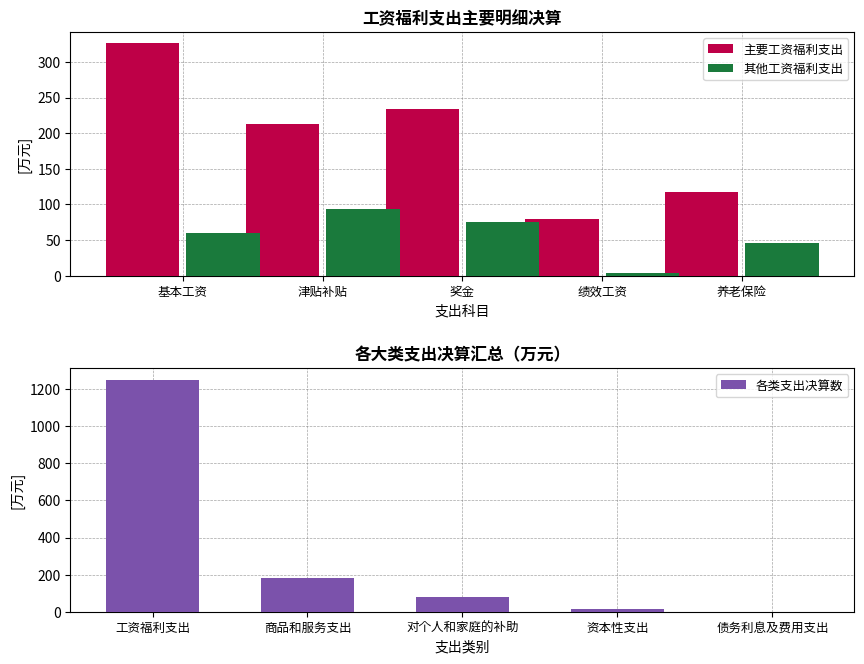

List the labels in order of 其他工资福利支出 value, smallest first.

绩效工资, 养老保险, 基本工资, 奖金, 津贴补贴